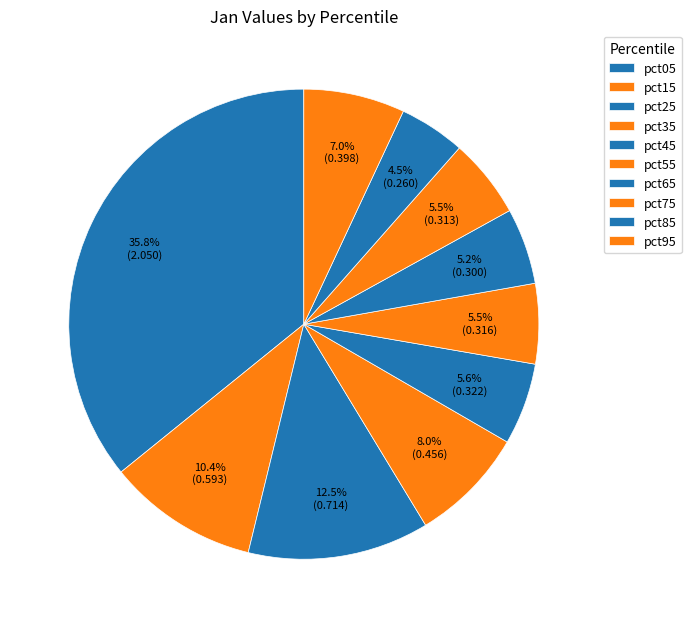

How many slices are in this pie chart?

10